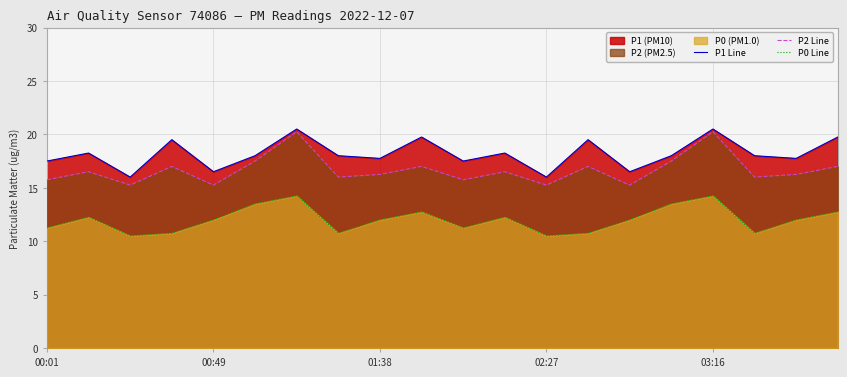

Which series has the largest total across all categories?

P1 Line